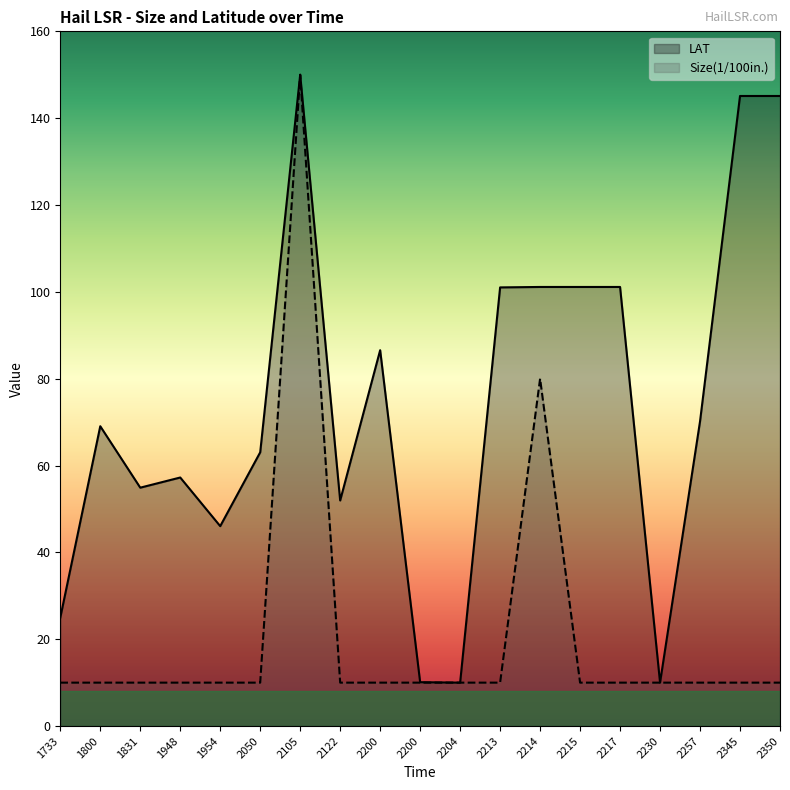

Rank the series at 1800 from lowest to highest value.

Size(1/100in.), LAT